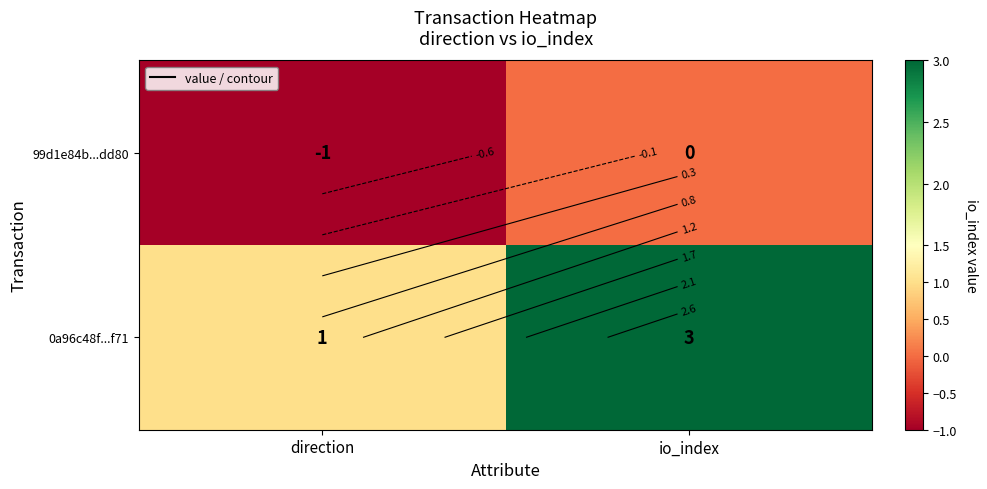

True or false: 99d1e84b...dd80 has a value of -1 at direction.

False